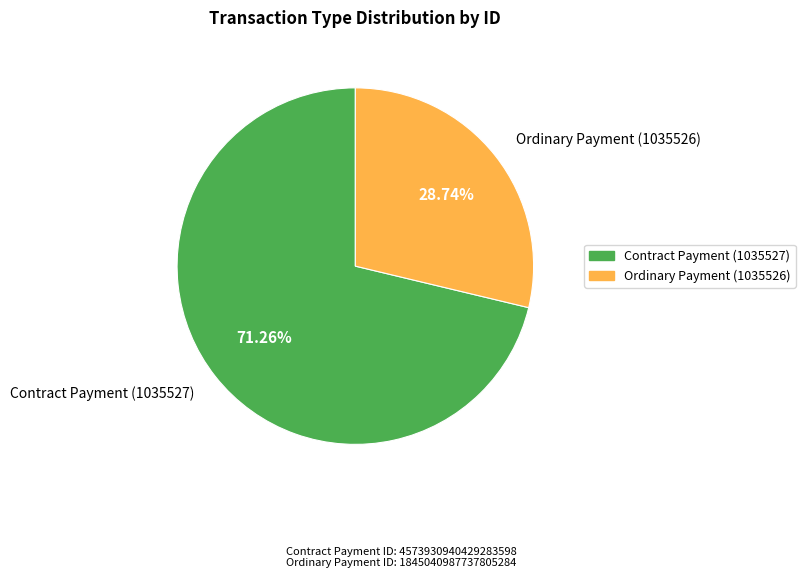

The Ordinary Payment (1035526) slice represents 43% of the pie. True or false?

False